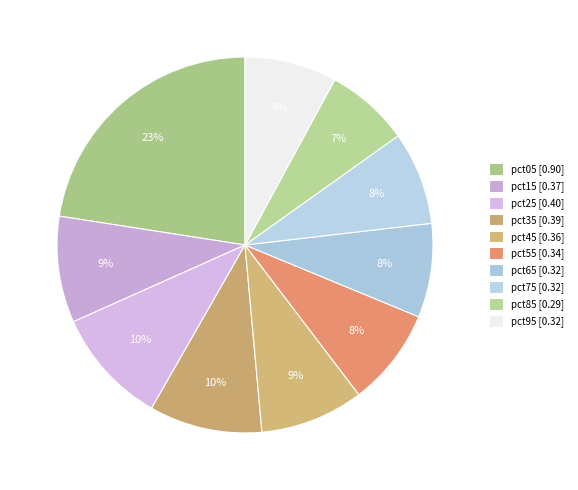

What is the change in value from pct05 to pct55?

-0.6